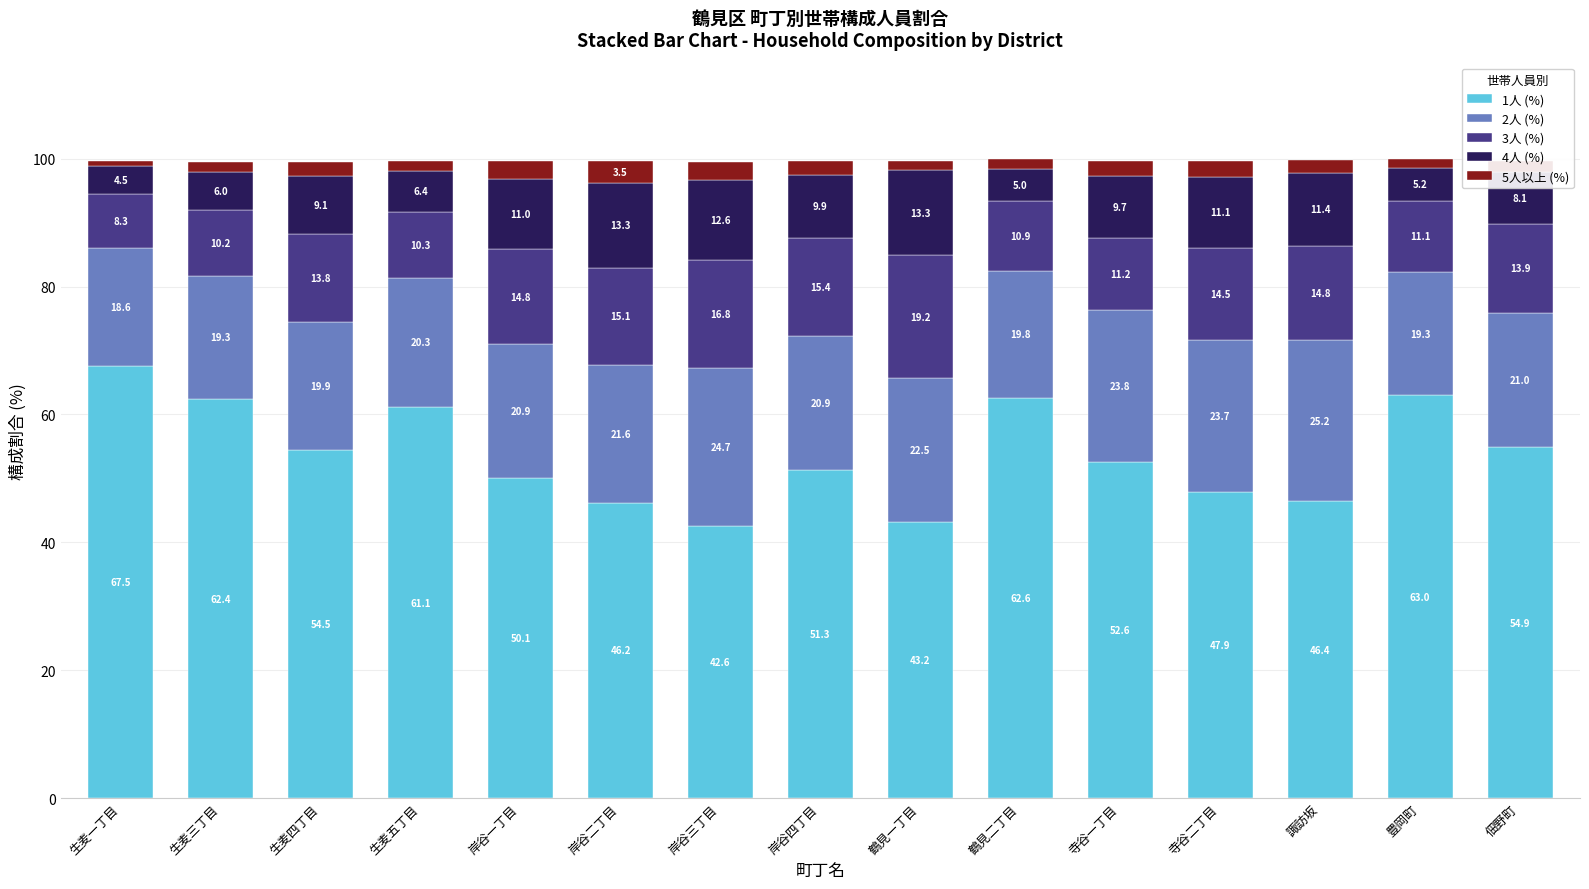

What is the total value across all series at 鶴見二丁目?

99.9